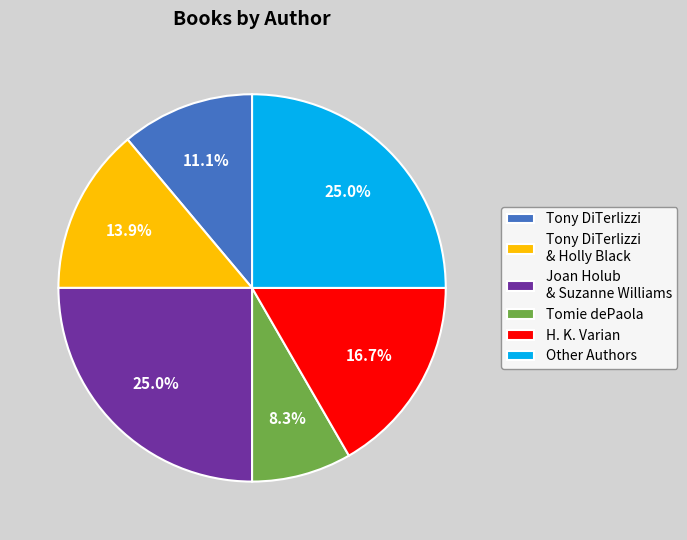

Does Other Authors represent more than half of the total?

No